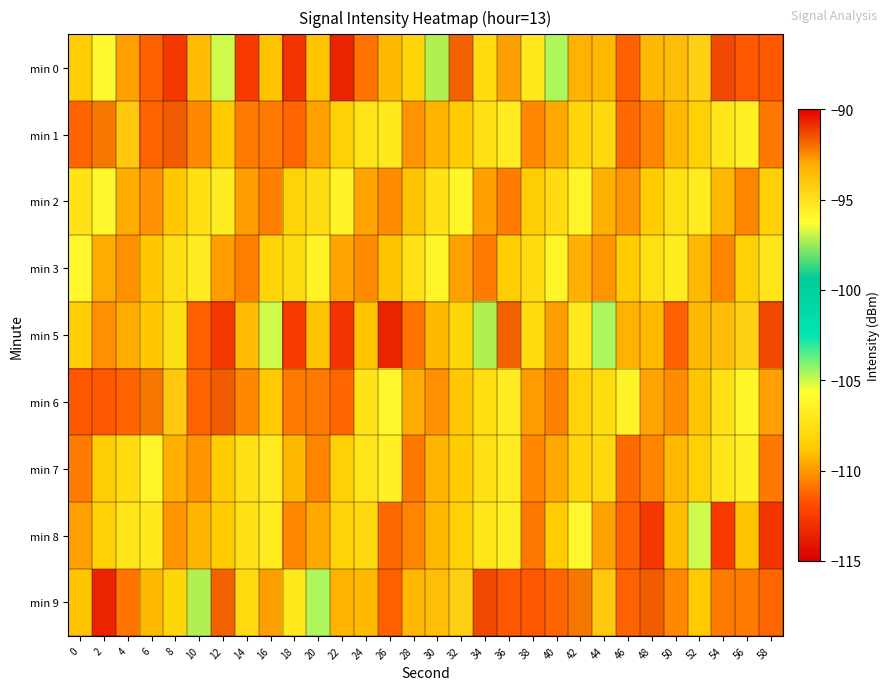

Which label corresponds to the largest value in the chart?

54